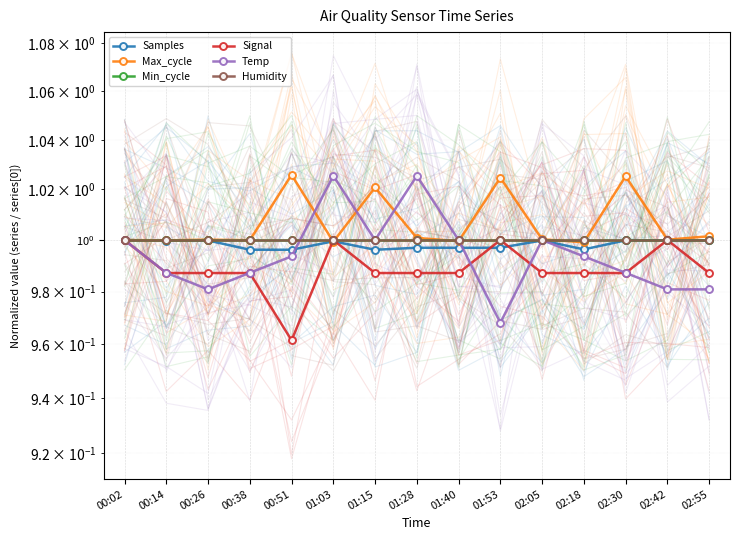

True or false: Max_cycle and Temp intersect in this chart.

True